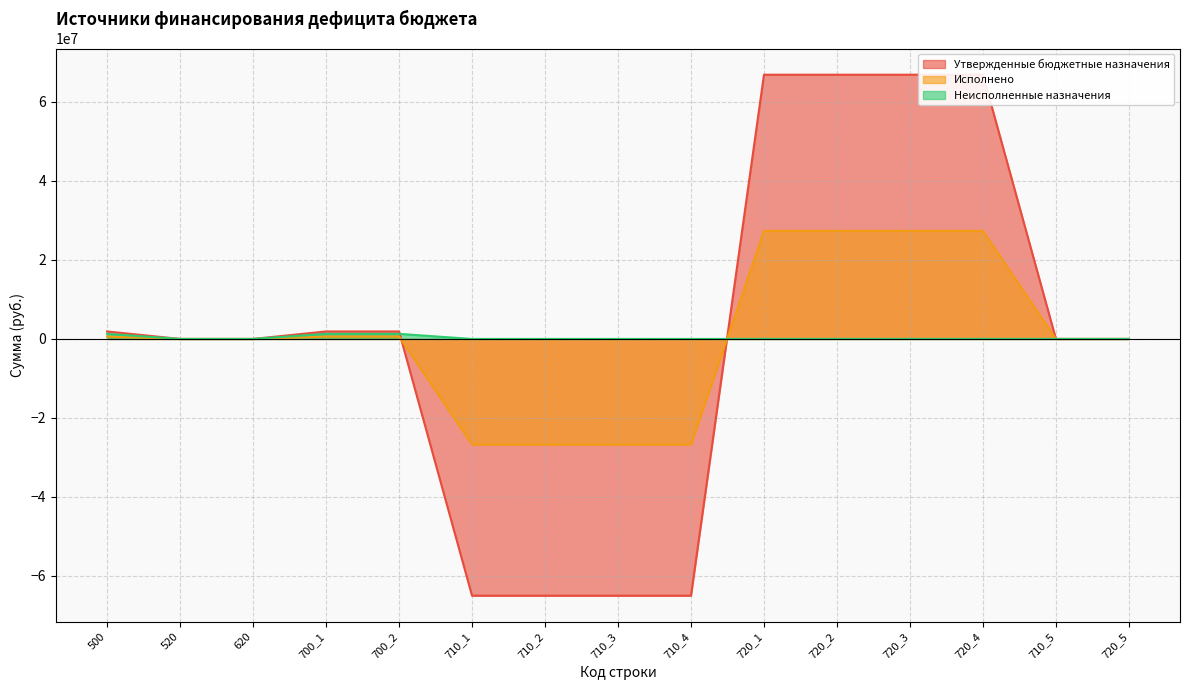

Does the chart have visible grid lines?

Yes